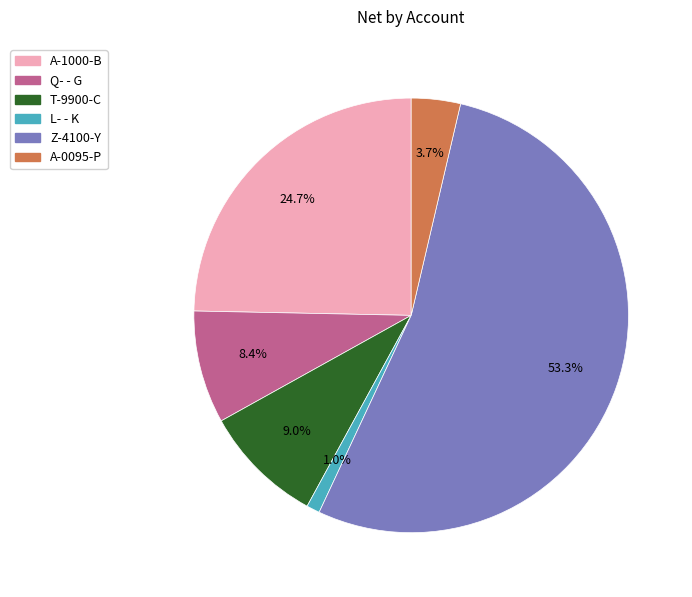

What percentage is the Z-4100-Y slice, to the nearest percent?

53%